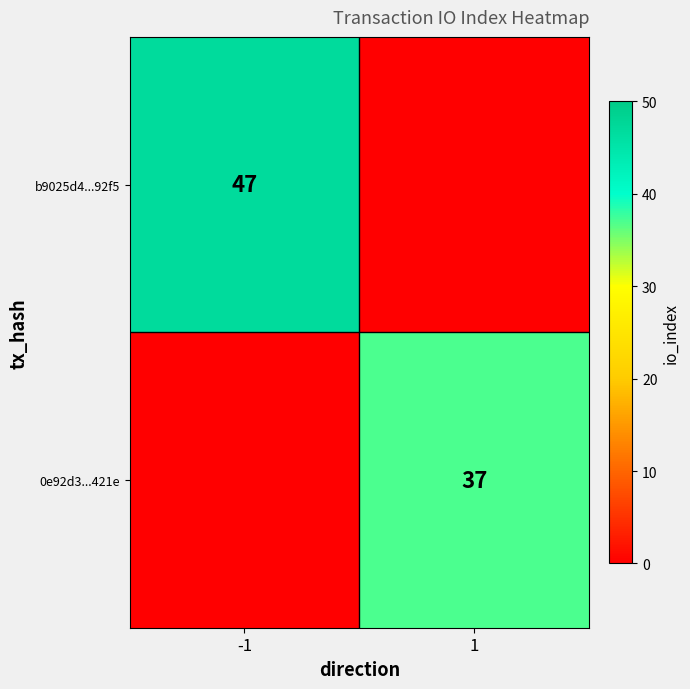

The value of b9025d4...92f5 at -1 is 10. True or false?

False